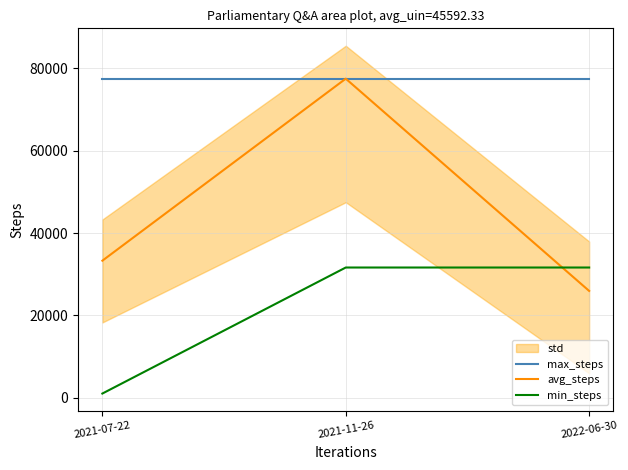

What is the difference between the second highest and minimum values in the min_steps series?

30600